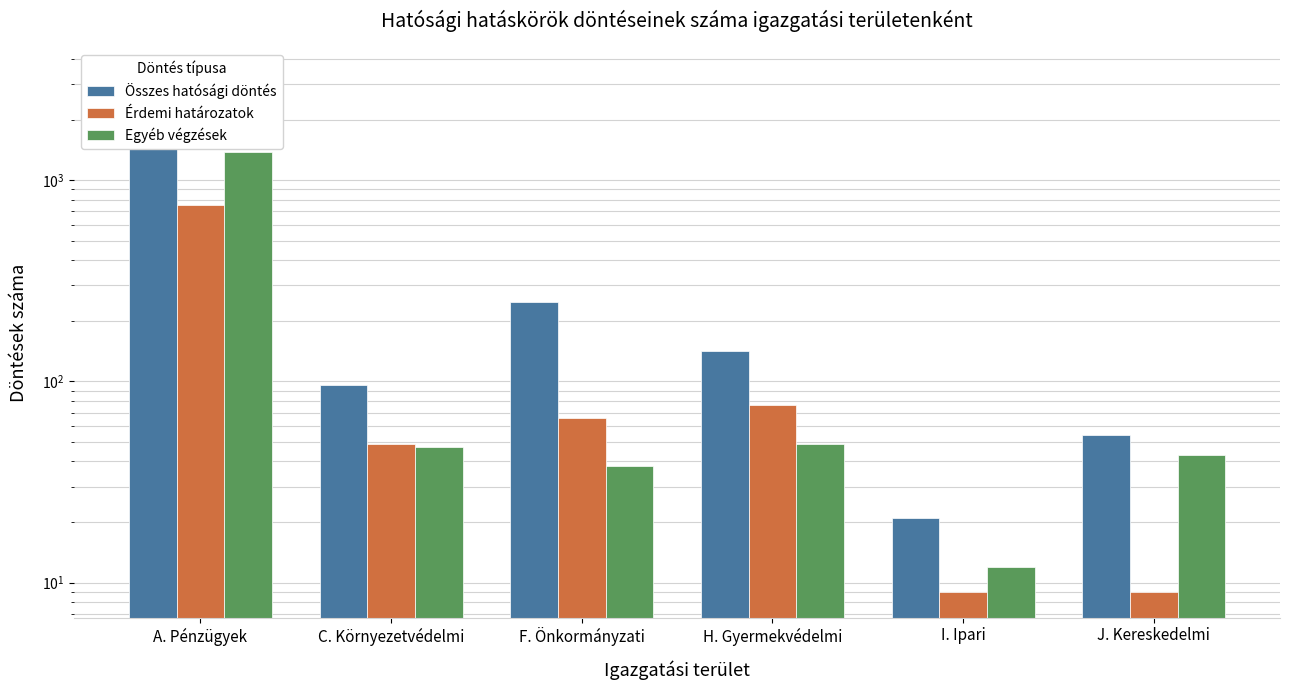

Rank the series by their maximum value, from highest to lowest.

Összes hatósági döntés, Egyéb végzések, Érdemi határozatok